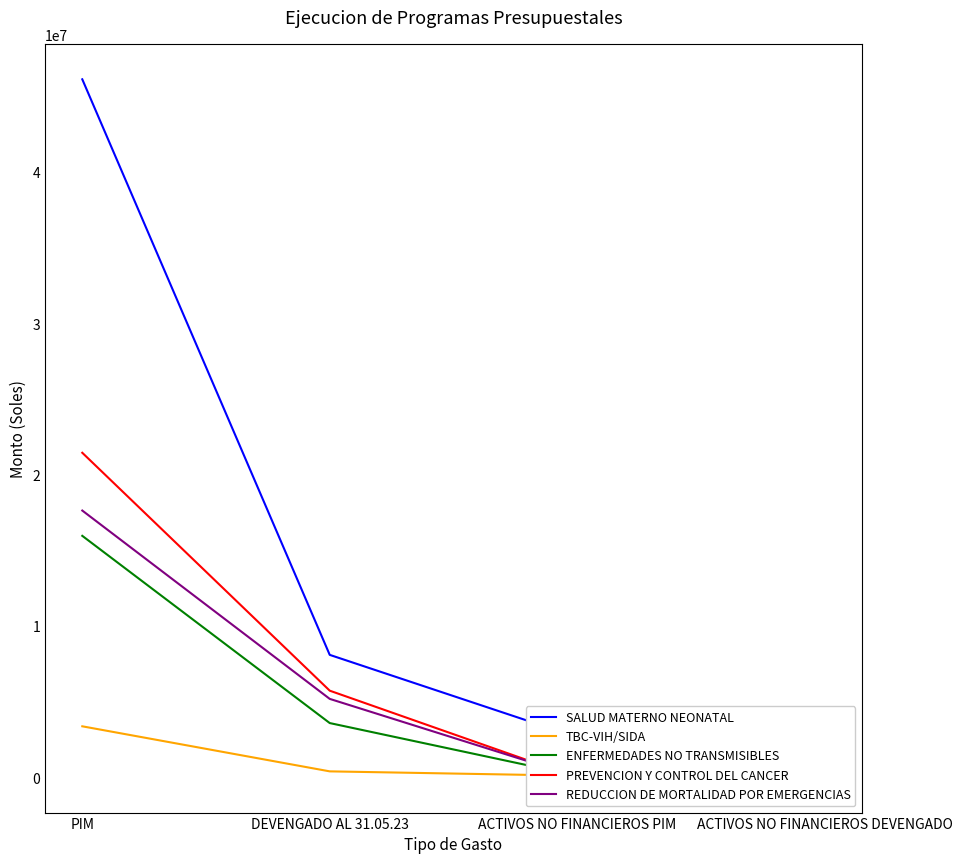

Reading left to right, transcribe all the data shown in this chart.

SALUD MATERNO NEONATAL: 46156663.0	8115986.6	2673073.0	0.0
TBC-VIH/SIDA: 3394524.0	416525.4	127497.0	0.0
ENFERMEDADES NO TRANSMISIBLES: 15982896.0	3608827.6	119992.0	0.0
PREVENCION Y CONTROL DEL CANCER: 21473412.0	5749605.3	0.0	0.0
REDUCCION DE MORTALIDAD POR EMERGENCIAS: 17654588.0	5207011.3	63318.0	0.0